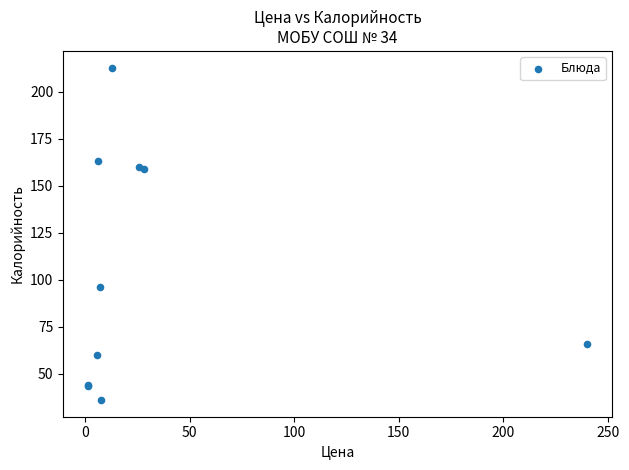

What Y value in the scatter plot is closest to 124?

96.0